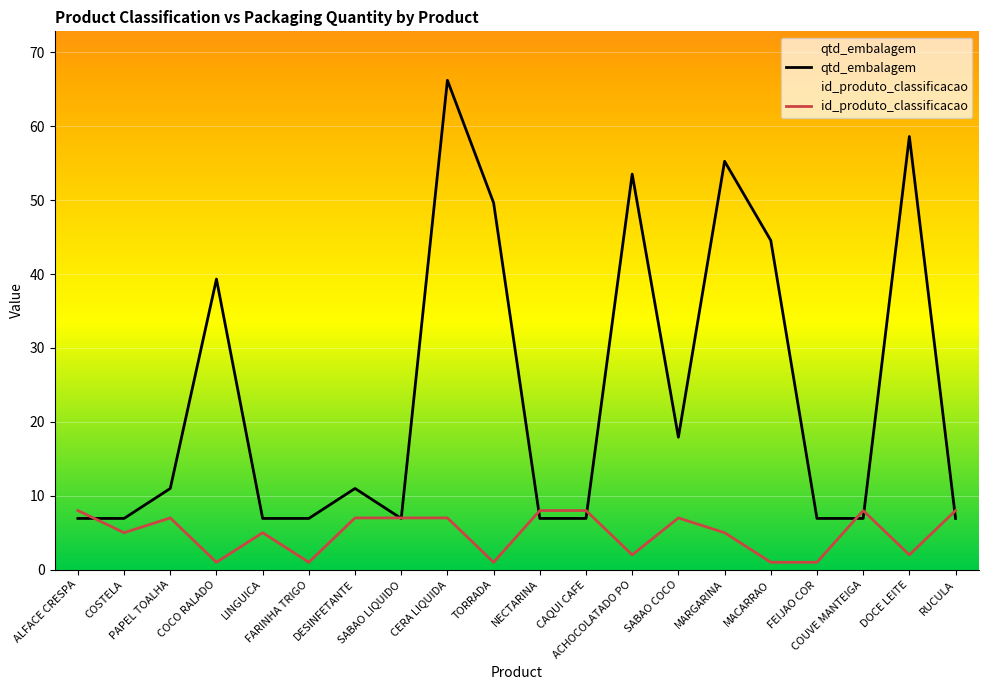

Rank the categories by value from highest to lowest.

ALFACE CRESPA, NECTARINA, CAQUI CAFE, COUVE MANTEIGA, RUCULA, PAPEL TOALHA, DESINFETANTE, SABAO LIQUIDO, CERA LIQUIDA, SABAO COCO, COSTELA, LINGUICA, MARGARINA, ACHOCOLATADO PO, DOCE LEITE, COCO RALADO, FARINHA TRIGO, TORRADA, MACARRAO, FEIJAO COR